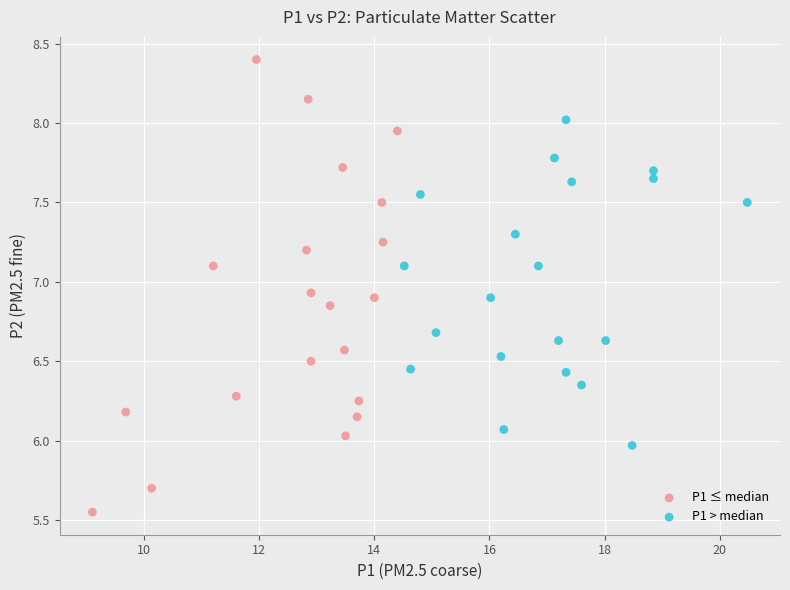

Which series has the largest Y range (max minus min)?

P1 ≤ median